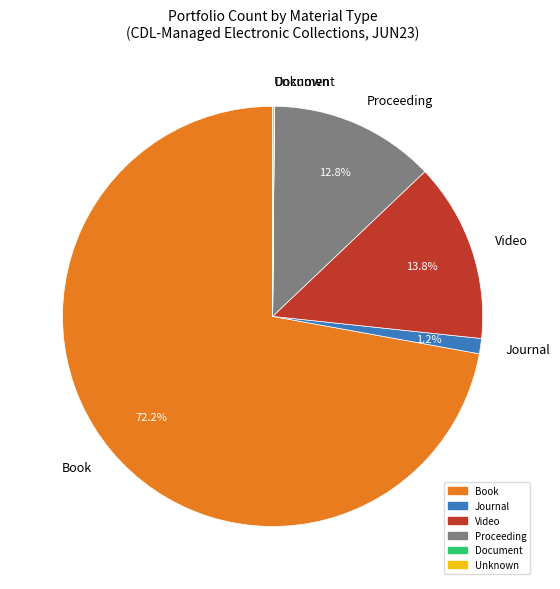

What percentage is NOT represented by Video?

86.2%